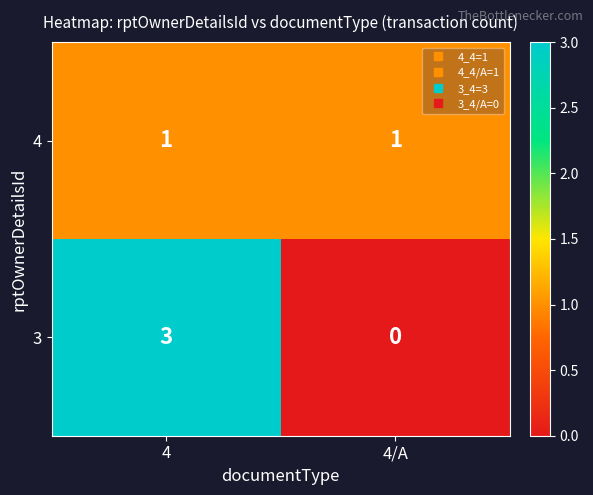

Between 4 and 4/A, which series saw the biggest shift?

3